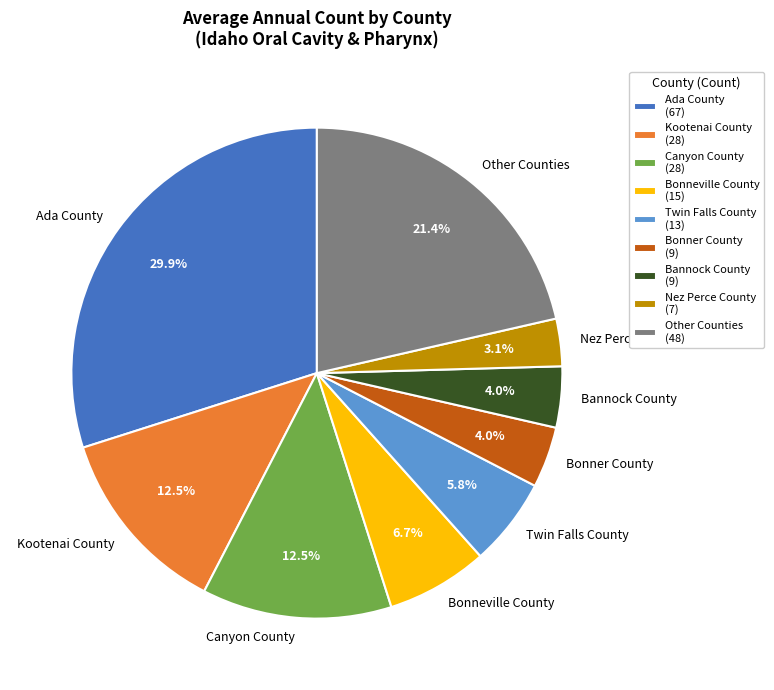

What percentage do Nez Perce County and Bannock County together represent?

7.1%